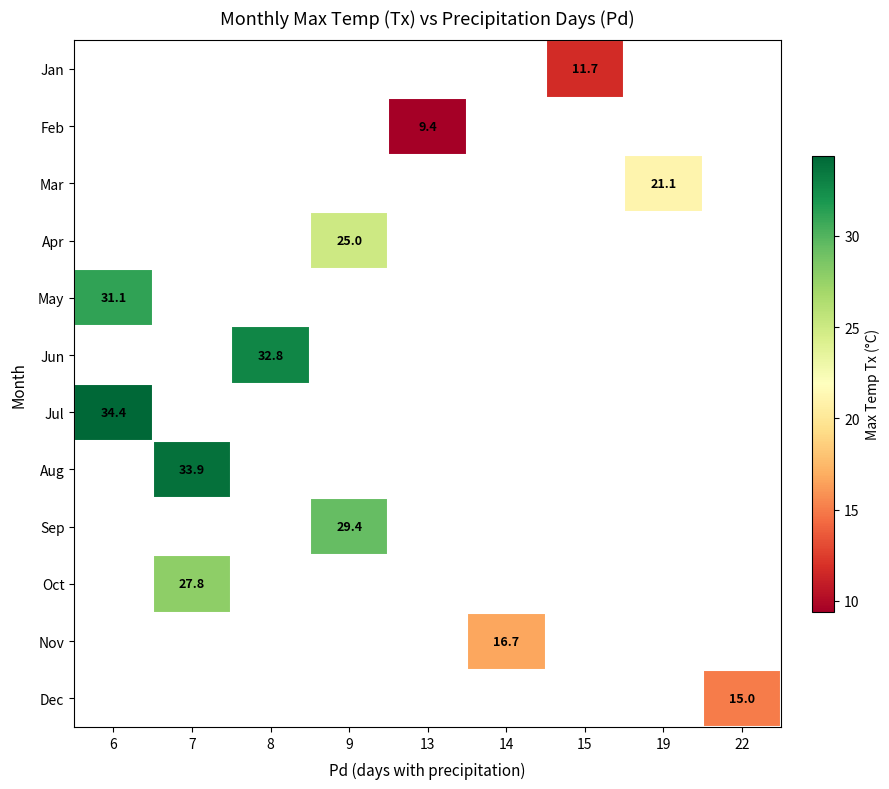

Is it true that May equals 31.1 at 6?

True